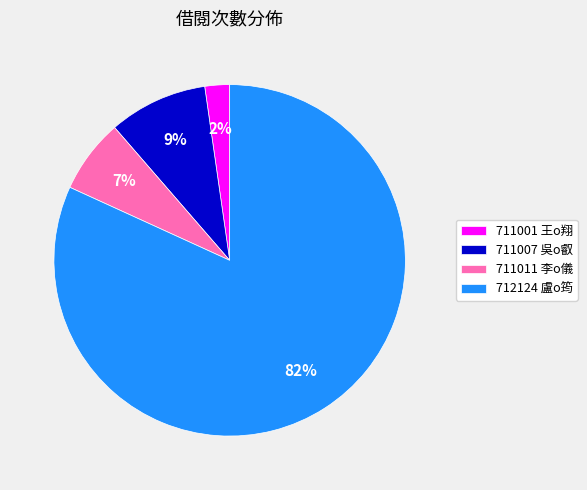

True or false: 712124 盧o筠 accounts for 93% of the total.

False